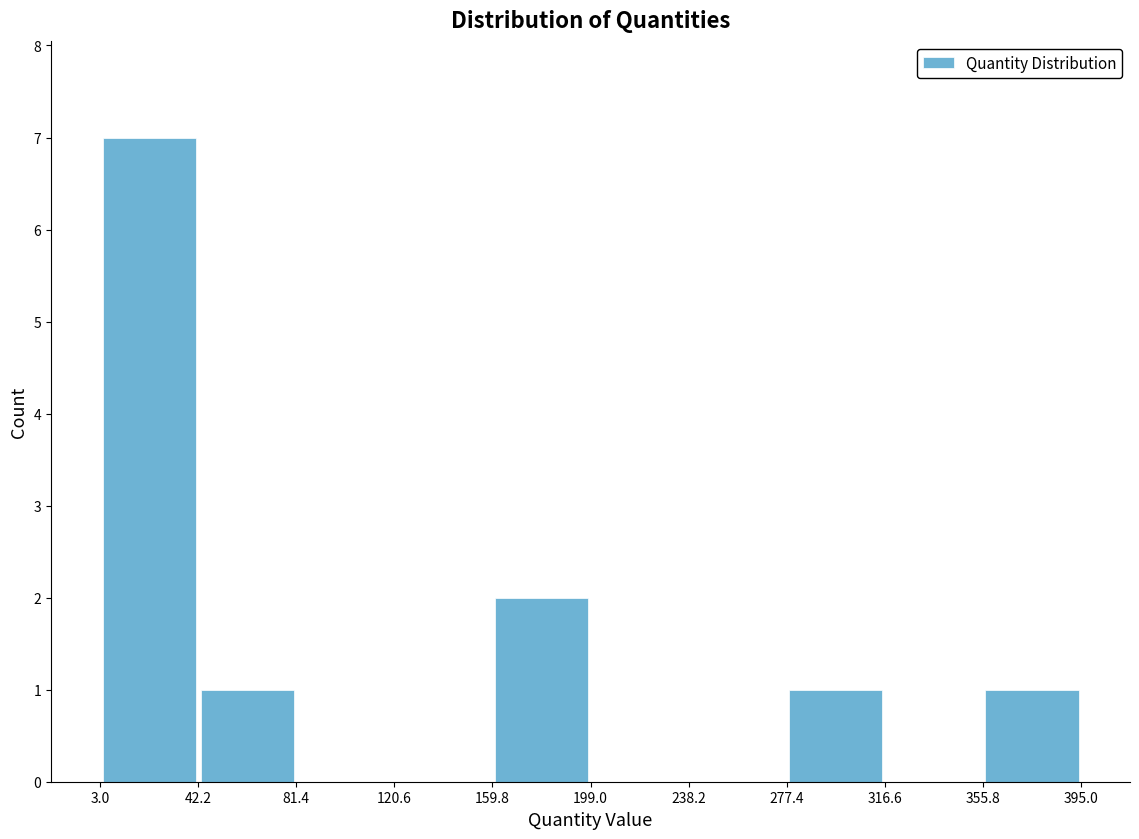

Reading left to right, transcribe this chart: for each bar, give the range it covers on the x-axis and its height. The values are not printed on the chart, so give them approximately, as read against the axis.

3.0 to 42.2: 7
42.2 to 81.4: 1
81.4 to 120.6: 0
120.6 to 159.8: 0
159.8 to 199.0: 2
199.0 to 238.2: 0
238.2 to 277.4: 0
277.4 to 316.6: 1
316.6 to 355.8: 0
355.8 to 395.0: 1